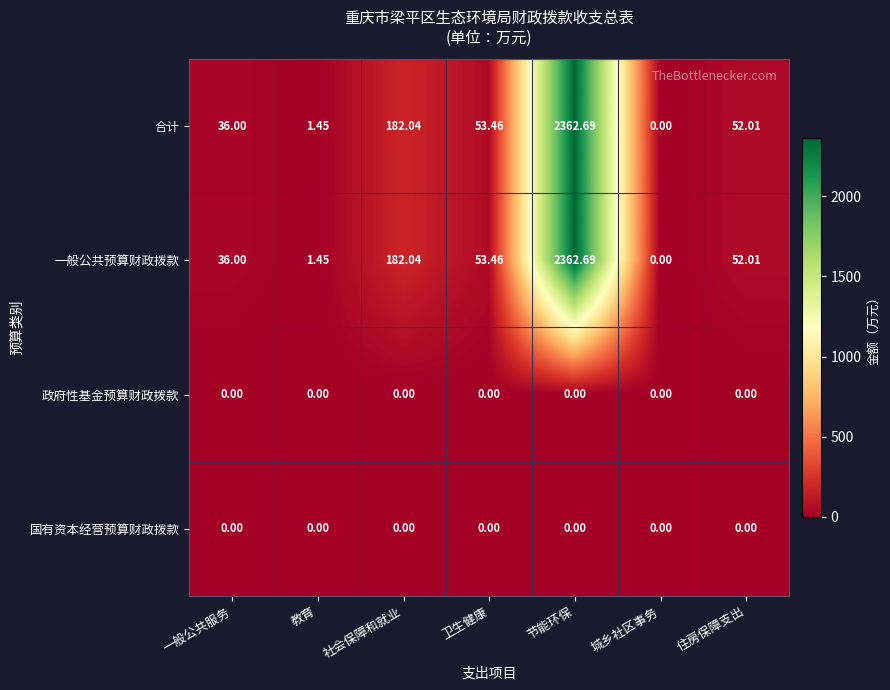

Is the value of 国有资本经营预算财政拨款 at 卫生健康 greater than the value of 一般公共预算财政拨款 at 节能环保?

No